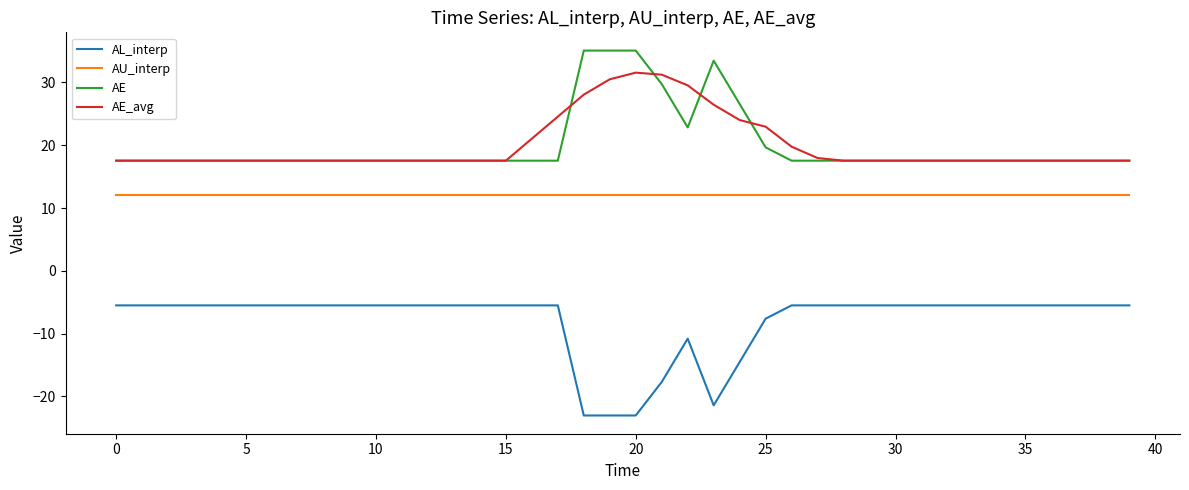

True or false: AU_interp and AL_interp intersect in this chart.

False